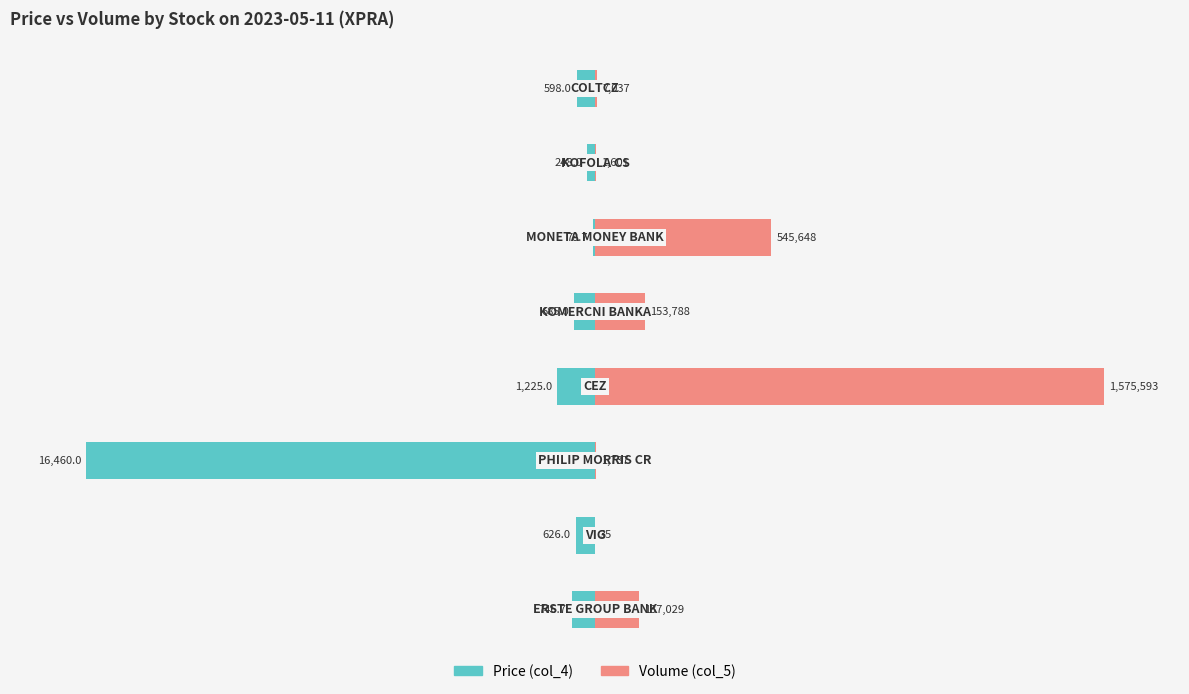

How many categories are shown in the chart?

8